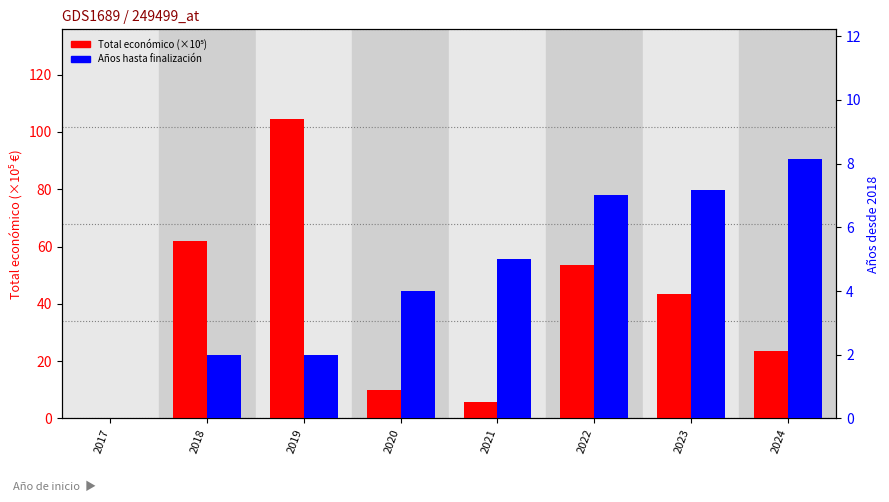

How many values in the Total económico (×10⁵) series are below 43?

4